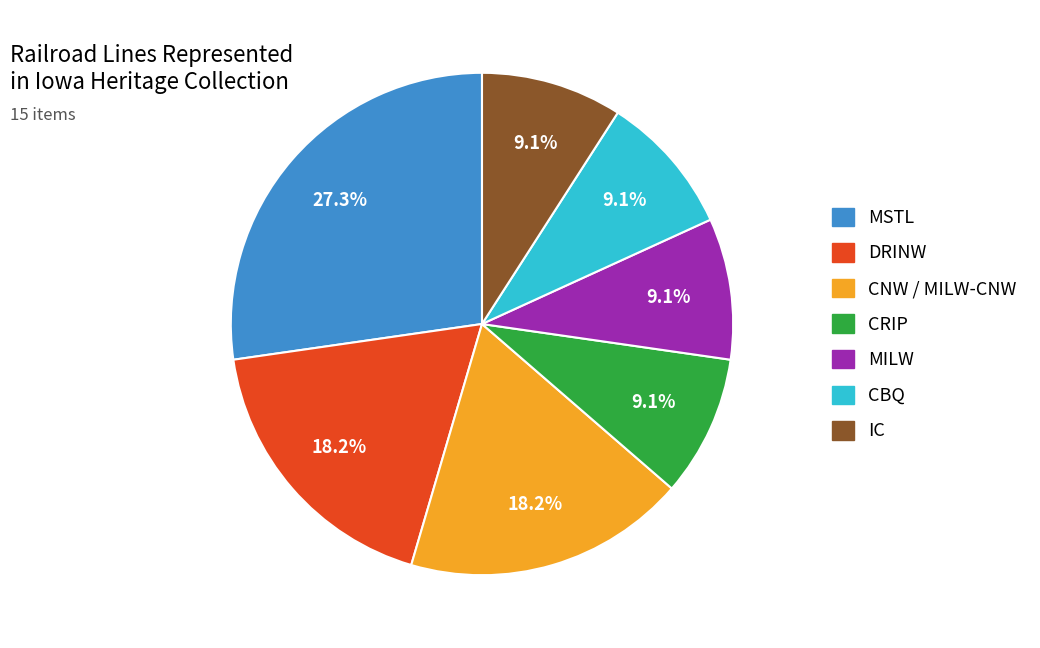

What percentage is NOT represented by DRINW?

81.8%